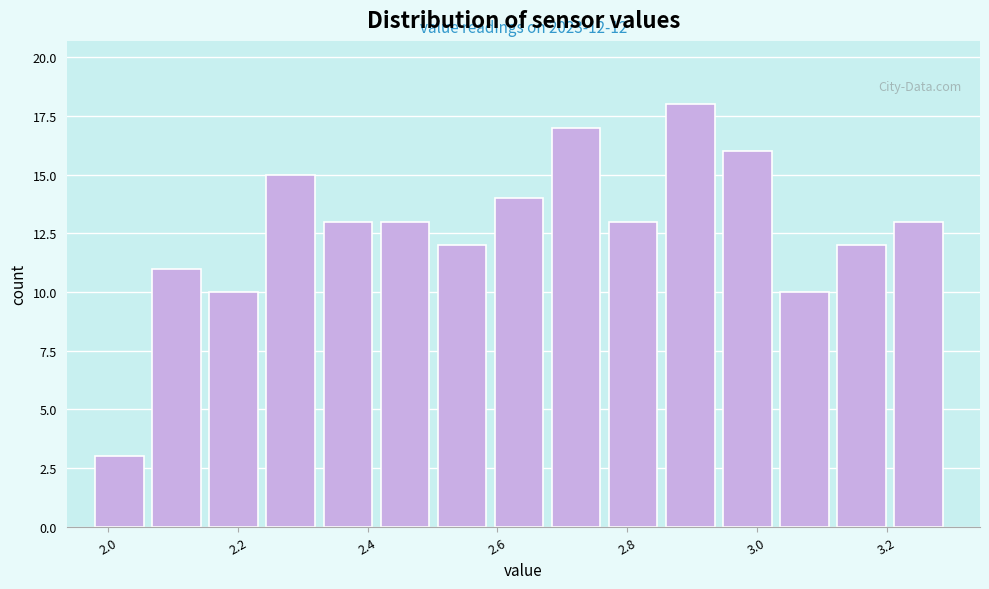

Over which range of the x-axis is the bar tallest?

2.860 to 2.948